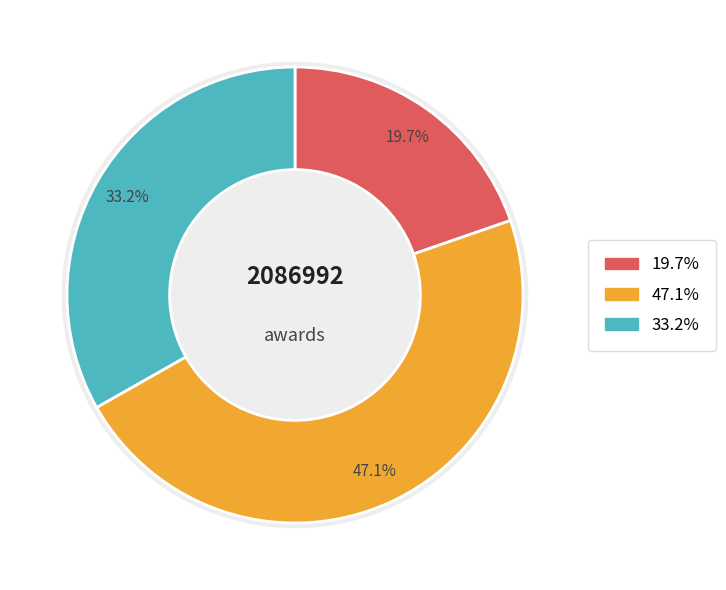

Count the number of slices in the pie.

3